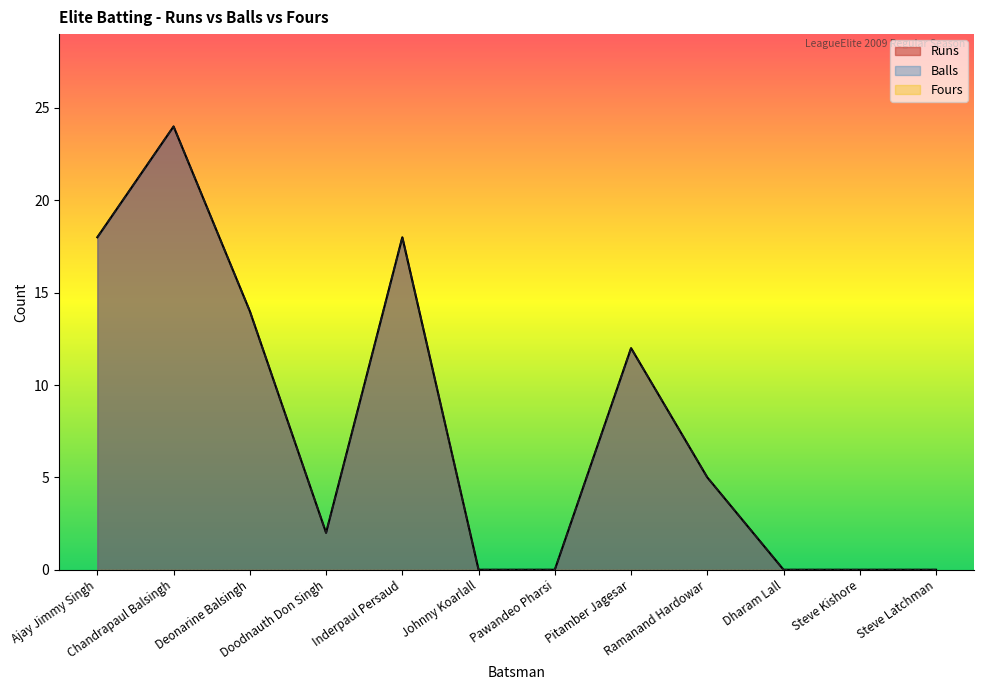

How many interior local peaks does the Balls series have?

3